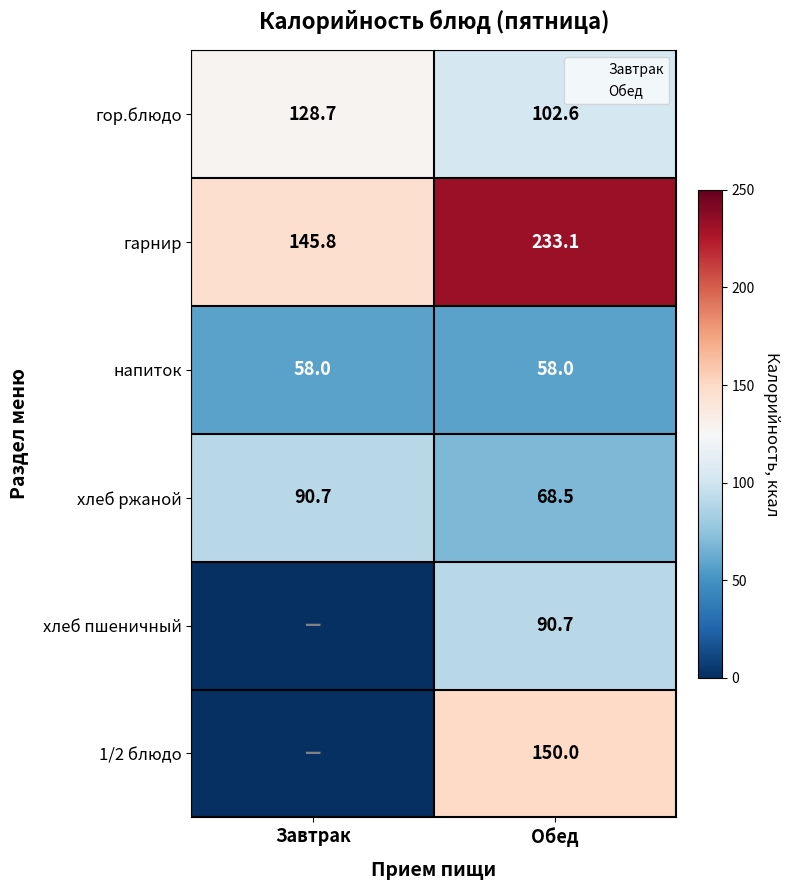

What is the average value of the хлеб пшеничный series?

45.3